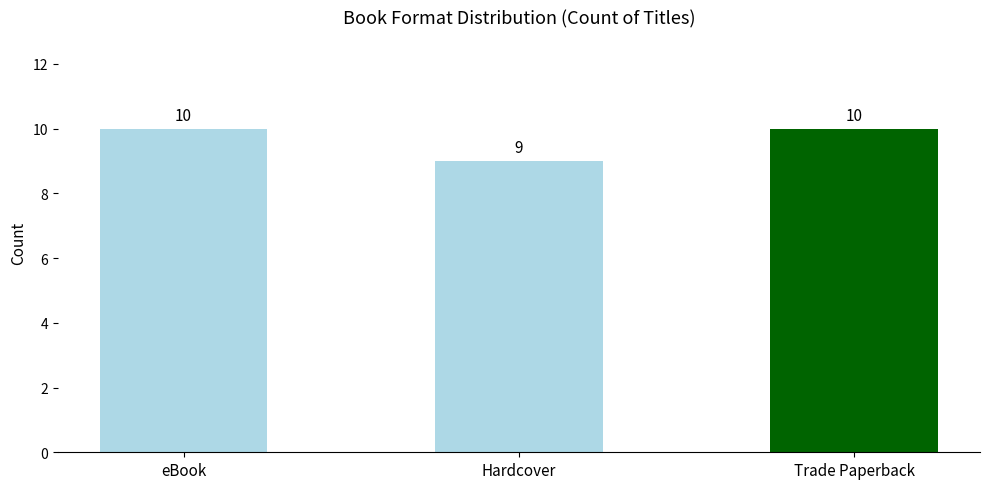

What position from the left is eBook?

1